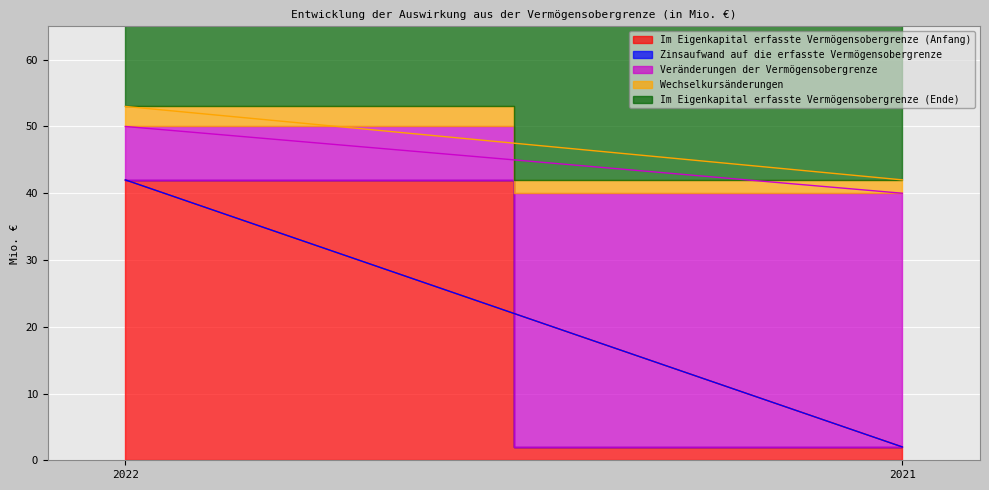

Count the number of categories in the chart.

2